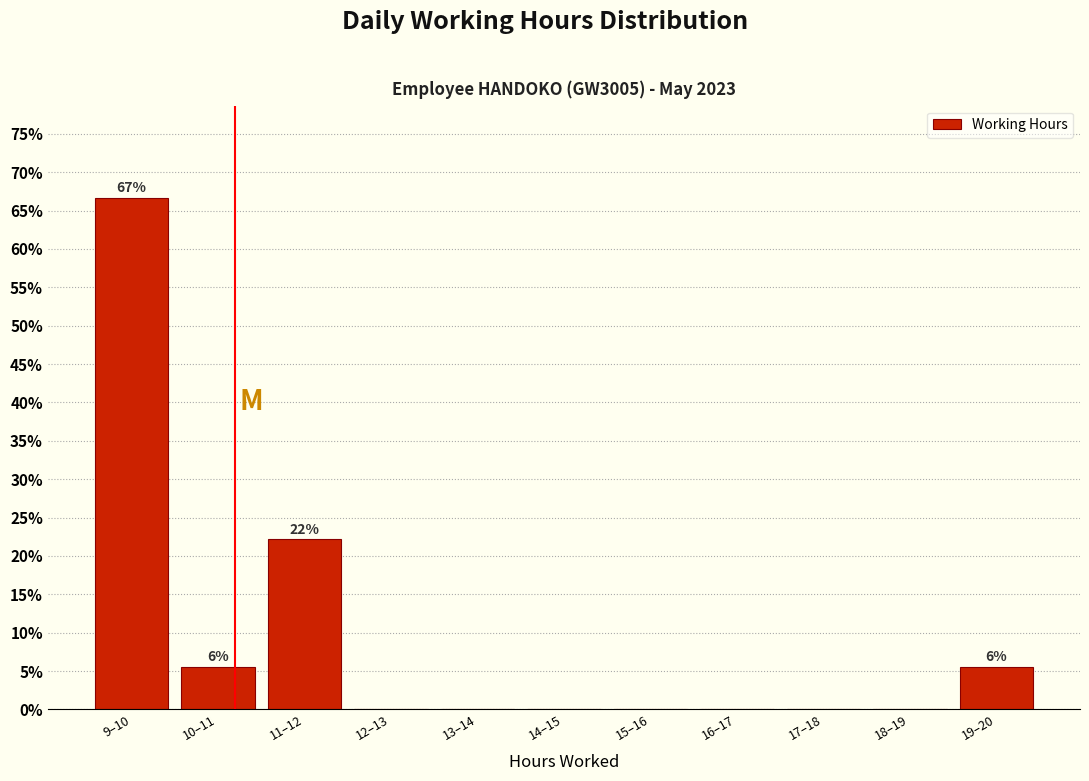

Reading right to left, list all the values displayed in this chart.

19–20=5.6	18–19=0.0	17–18=0.0	16–17=0.0	15–16=0.0	14–15=0.0	13–14=0.0	12–13=0.0	11–12=22.2	10–11=5.6	9–10=66.7